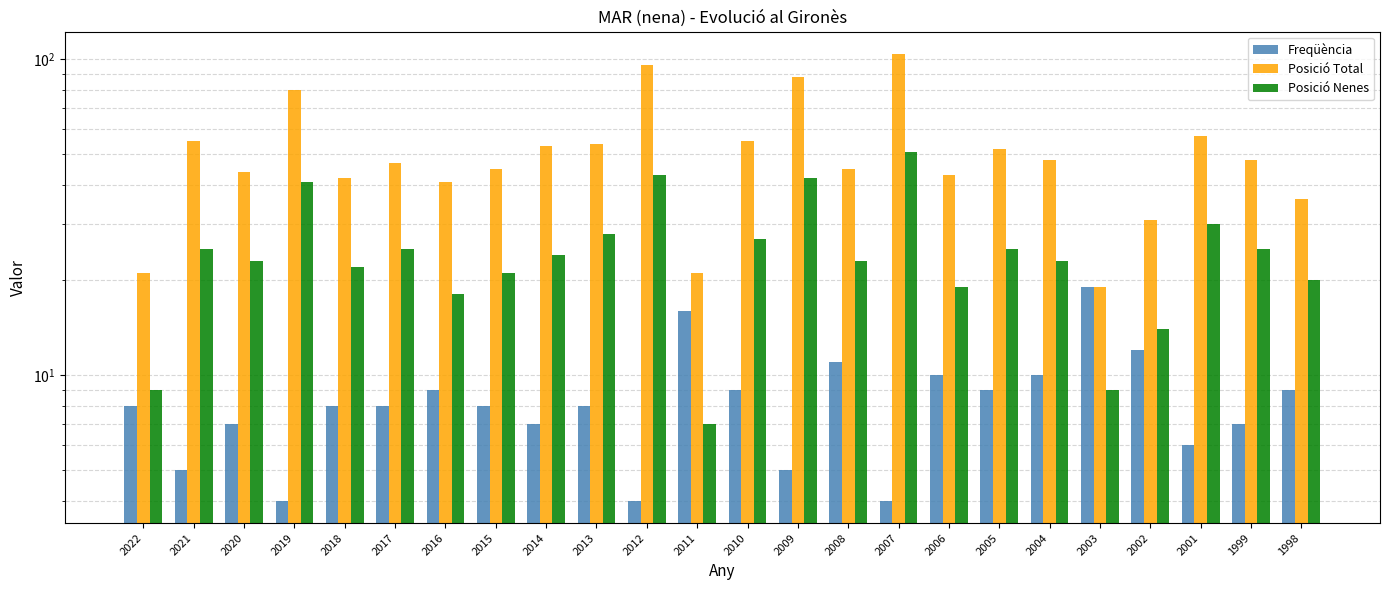

What is the value of the Posició Total bar at the 22nd from the left?

57